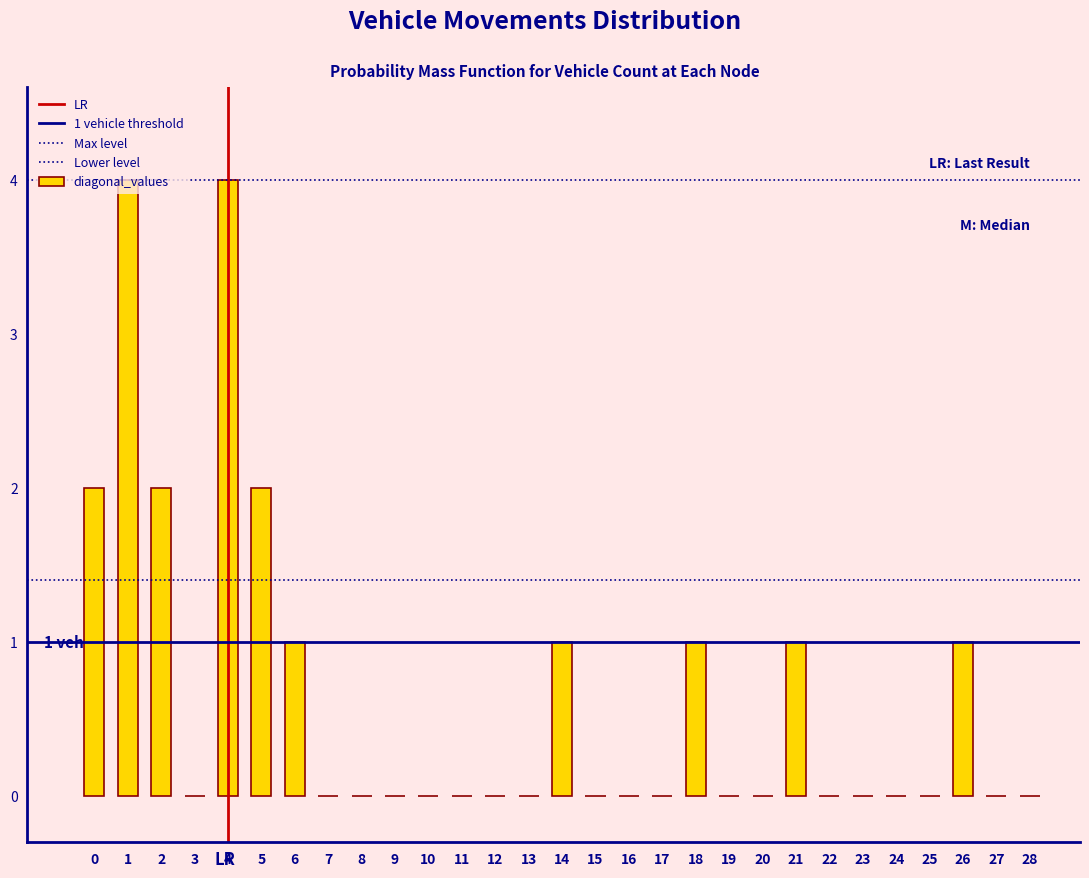

Are the bars horizontal?

No